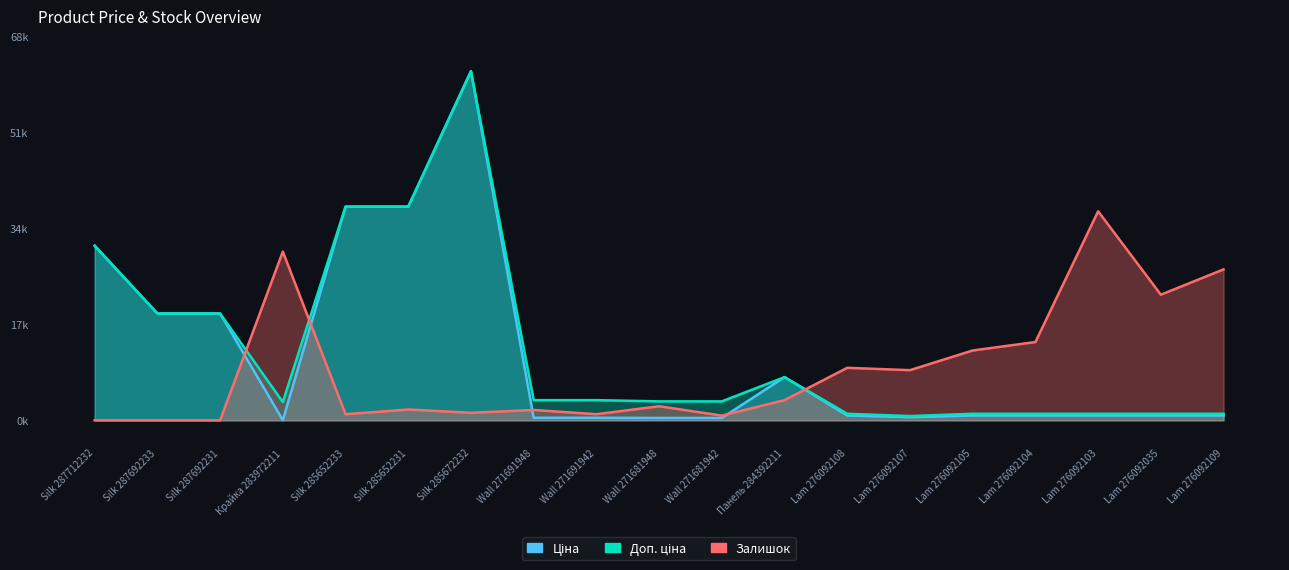

The value of Доп. ціна at Lam 276092105 is 1149.7. True or false?

True